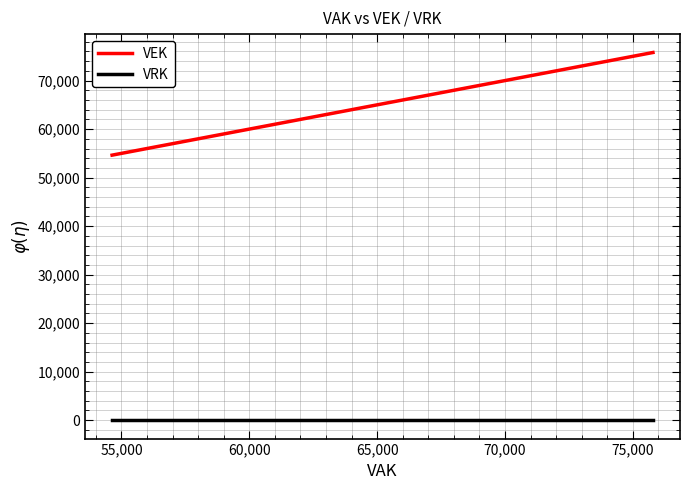

How many values in the VEK series are below 59412?

4